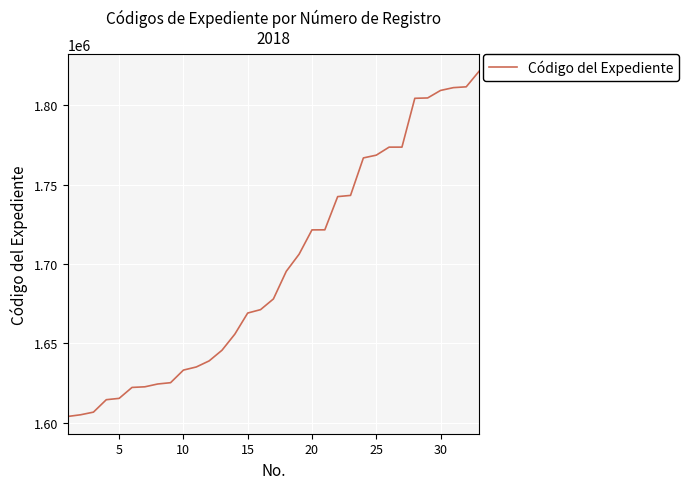

What is the maximum value shown in the chart?

1821523